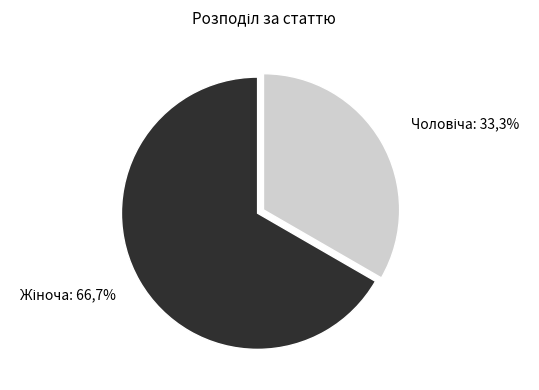

Which category has the biggest portion of the pie?

Жіноча